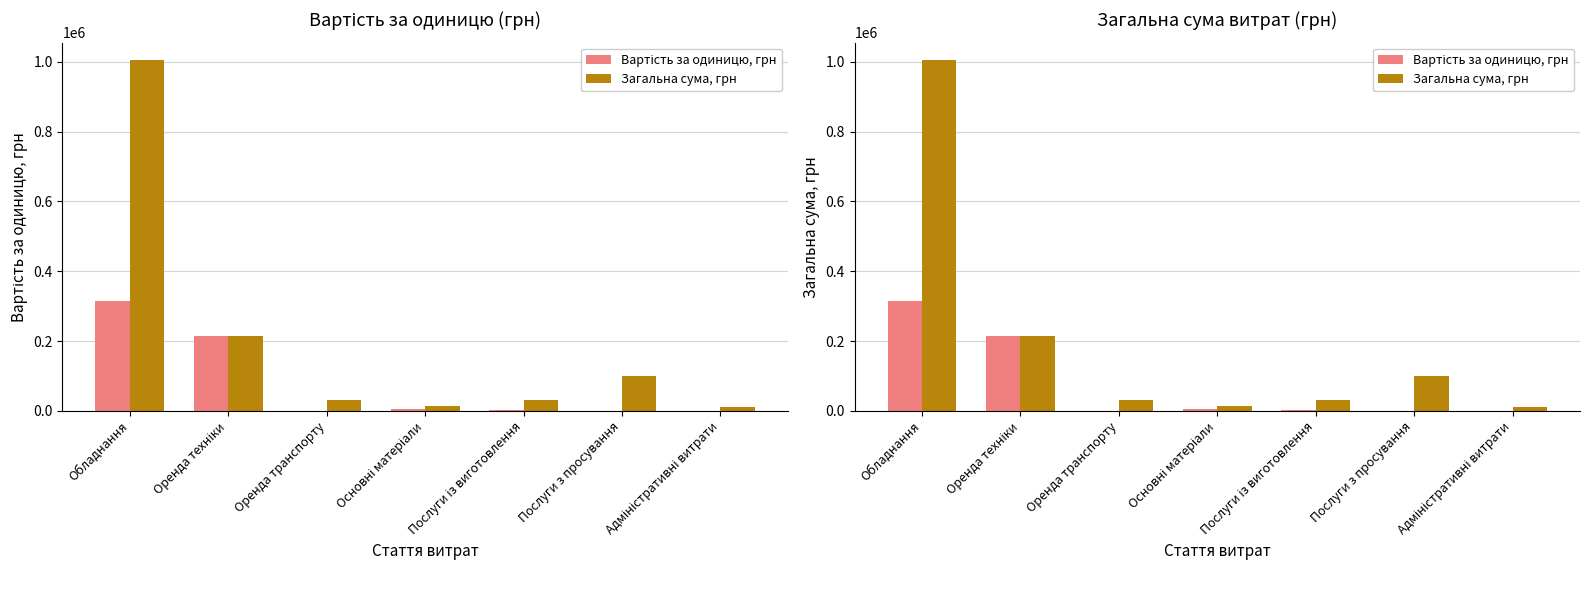

What is the value of the Загальна сума, грн bar at the 4th from the left?

15000